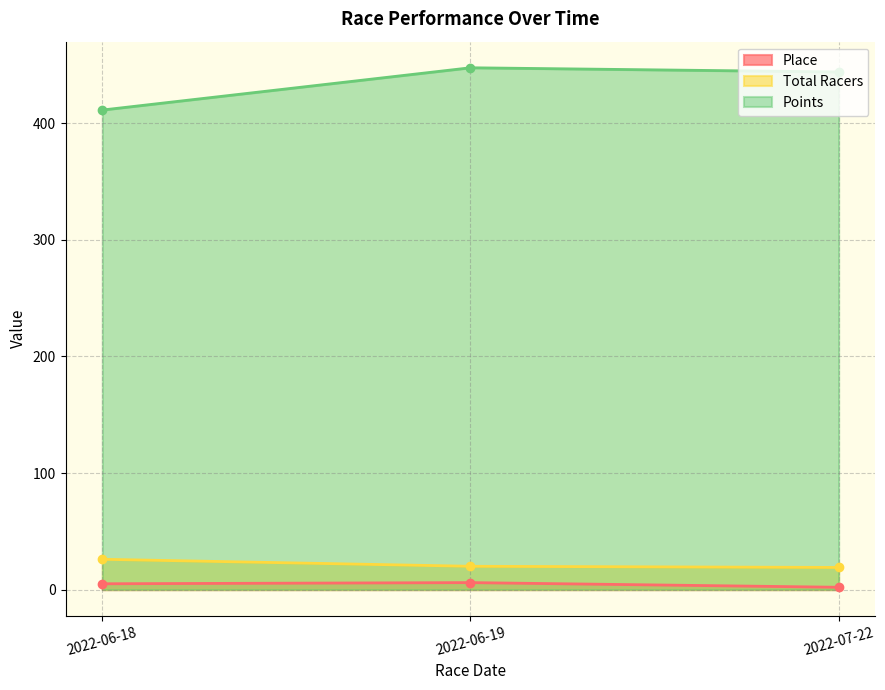

Does the chart have visible grid lines?

Yes